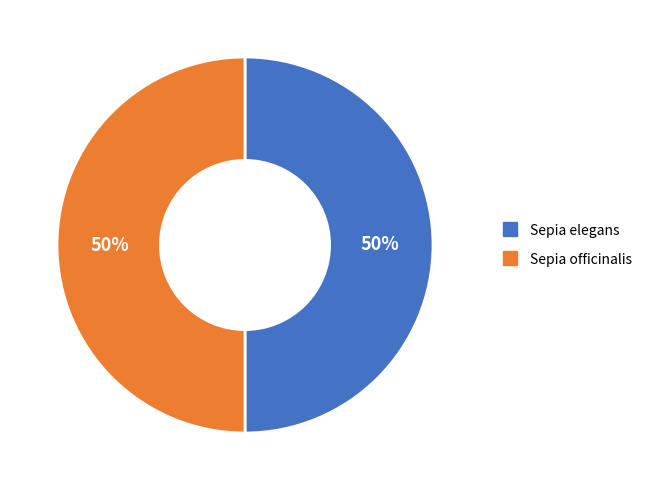

True or false: Sepia officinalis accounts for 38% of the total.

False